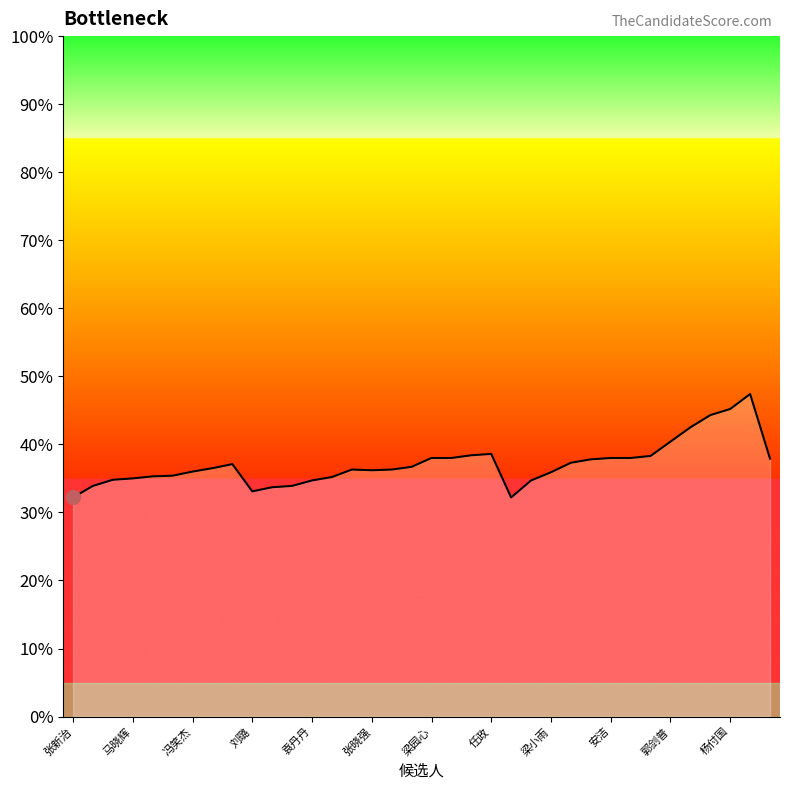

What is the maximum value shown in the chart?

47.4